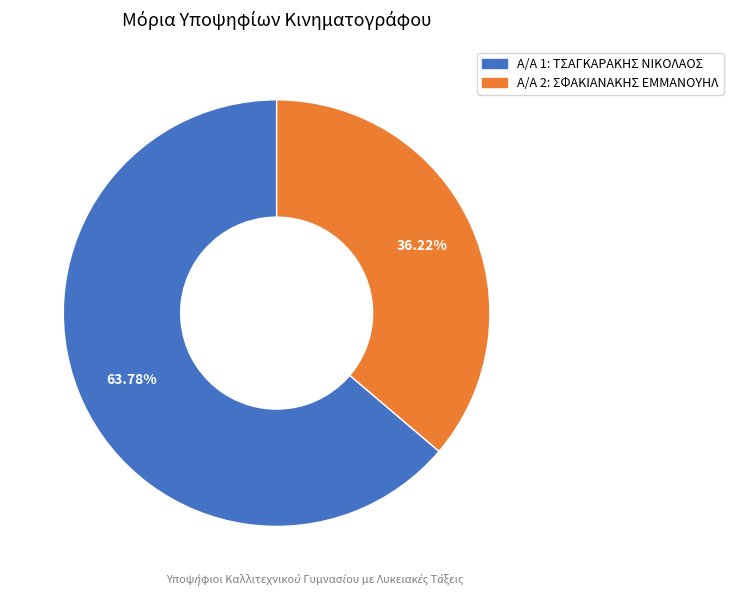

Is there a majority slice in this chart?

Yes